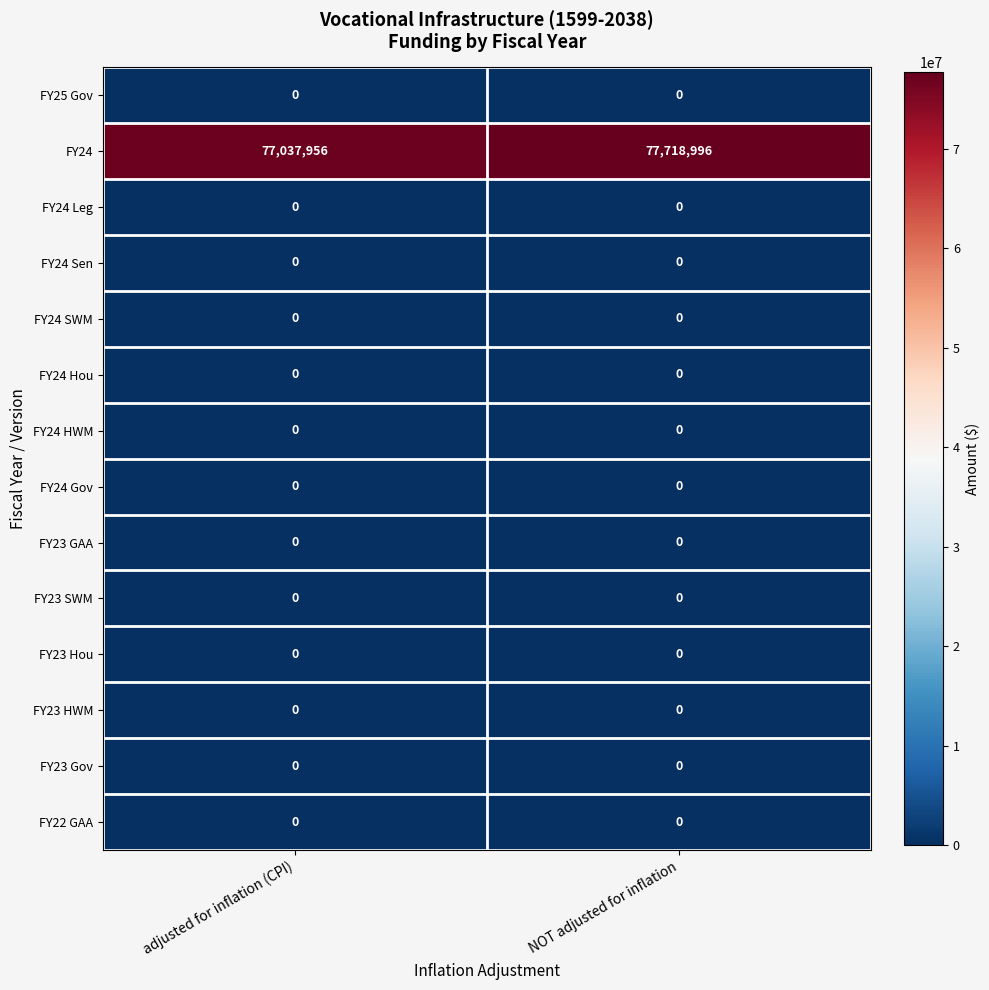

At which label does FY24 reach its peak?

NOT adjusted for inflation